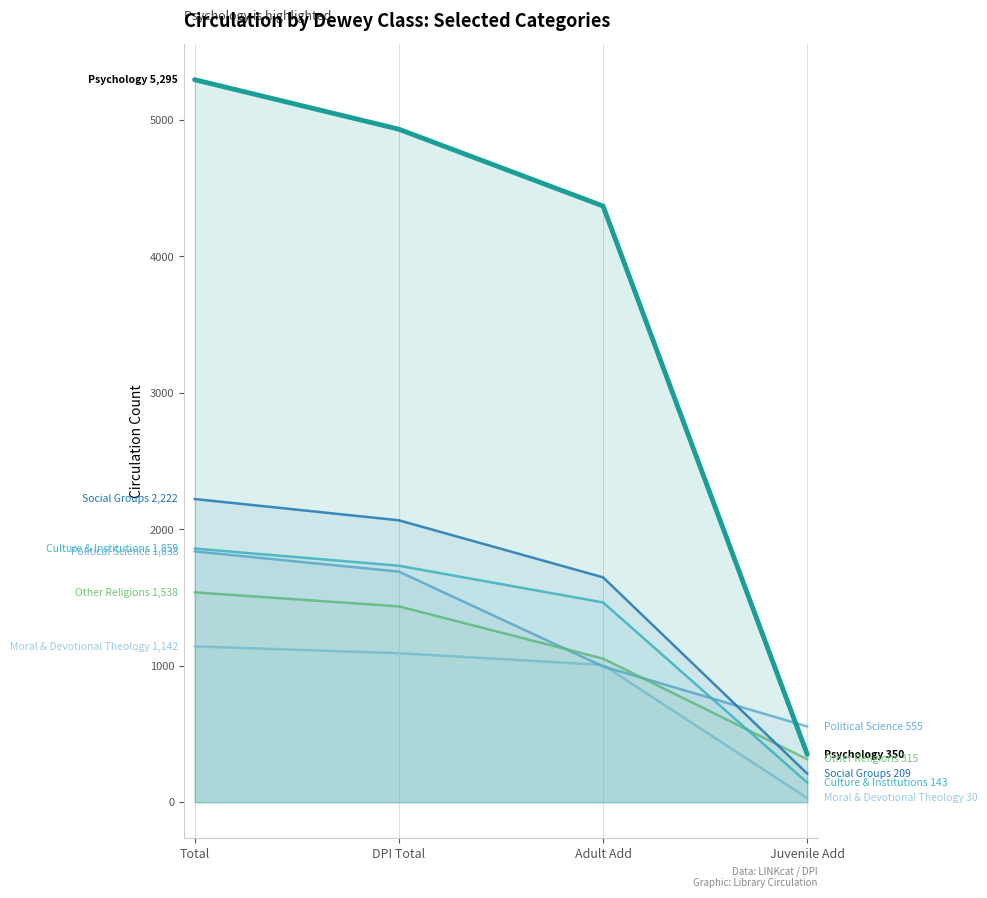

What is the value of the Political Science point at the 3rd from the left?

995